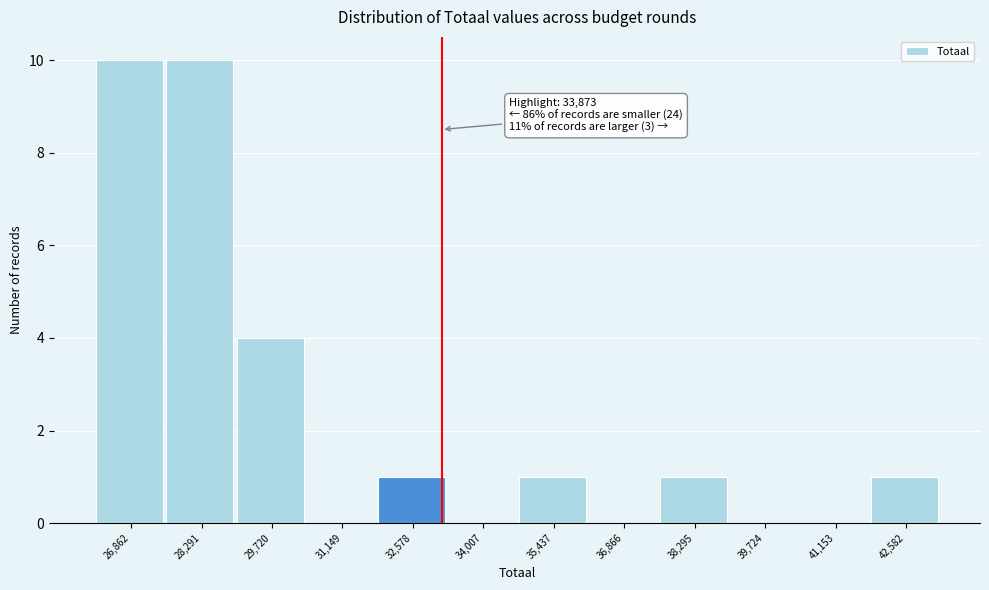

Reading right to left, list all the values displayed in this chart.

42,582=1	41,153=0	39,724=0	38,295=1	36,866=0	35,437=1	34,007=0	32,578=1	31,149=0	29,720=4	28,291=10	26,862=10